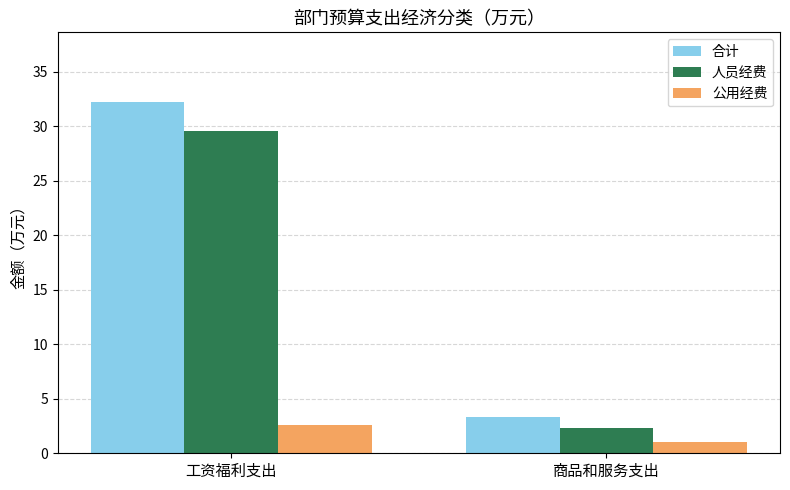

Rank the series by their maximum value, from lowest to highest.

公用经费, 人员经费, 合计